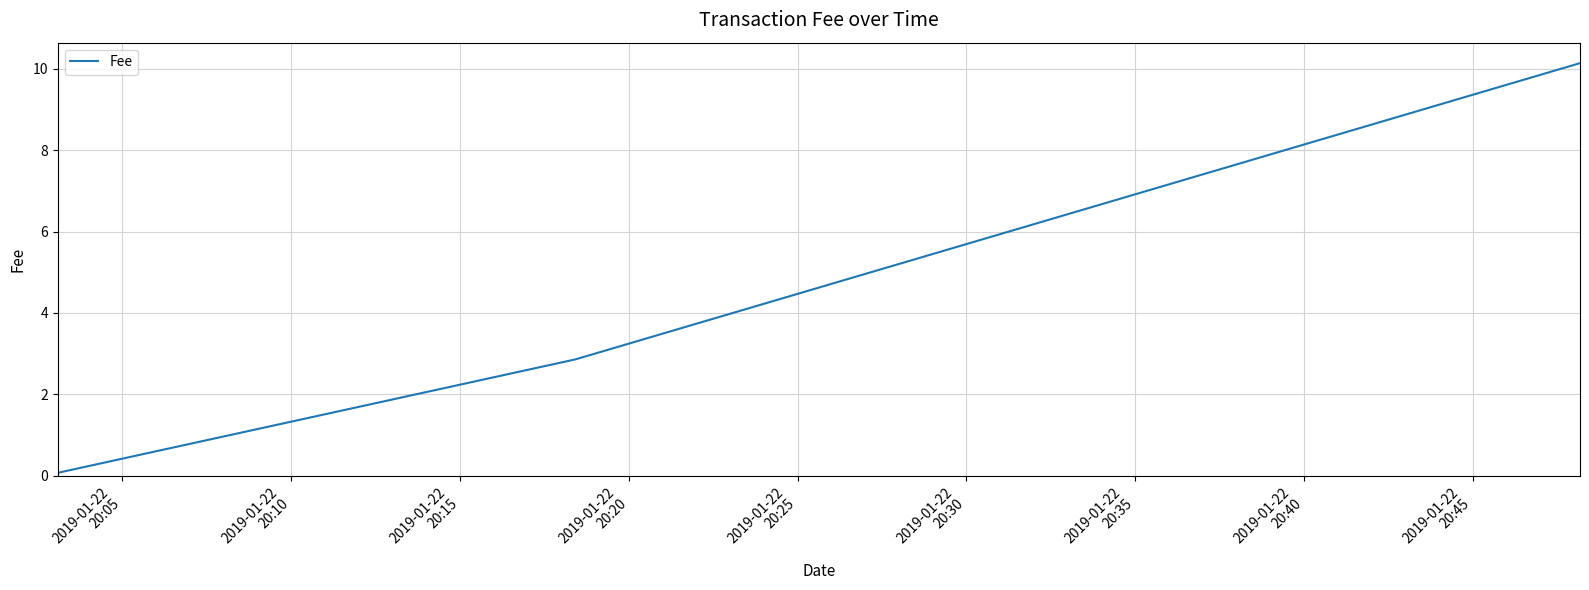

What is the average value?

4.4